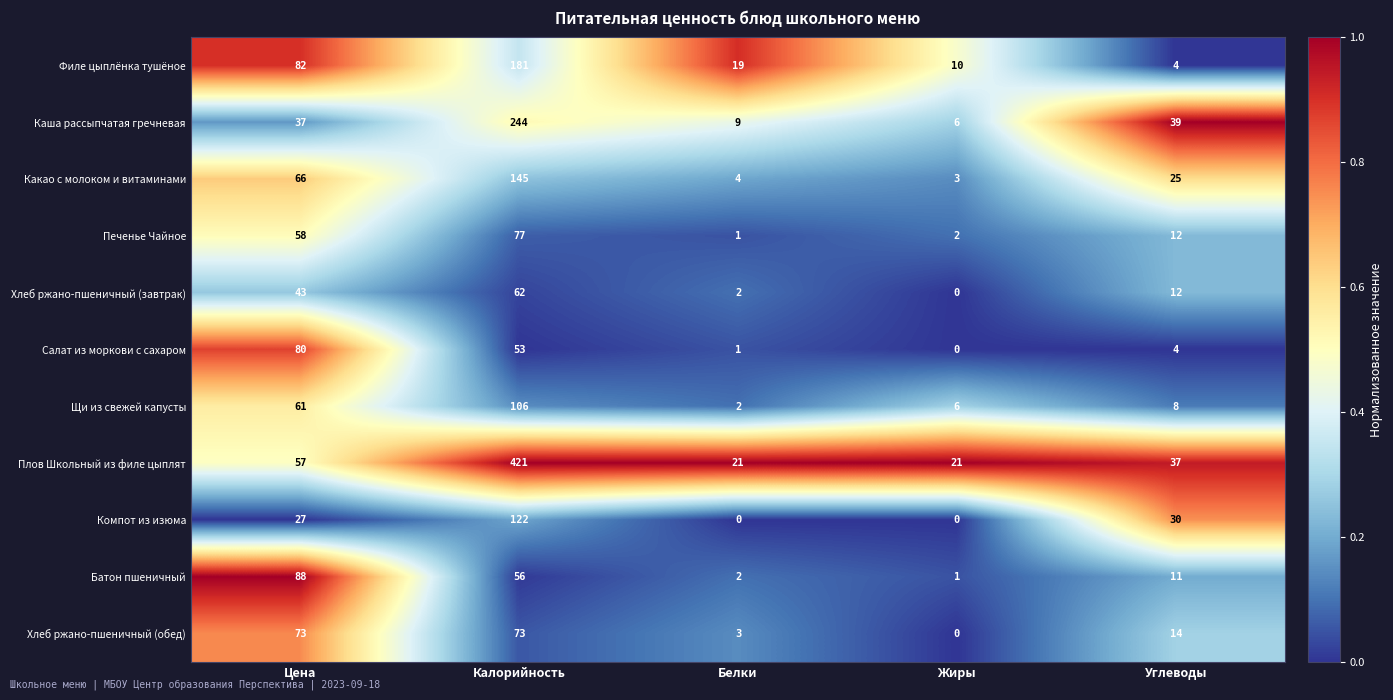

Is it true that Щи из свежей капусты equals 2 at Жиры?

False